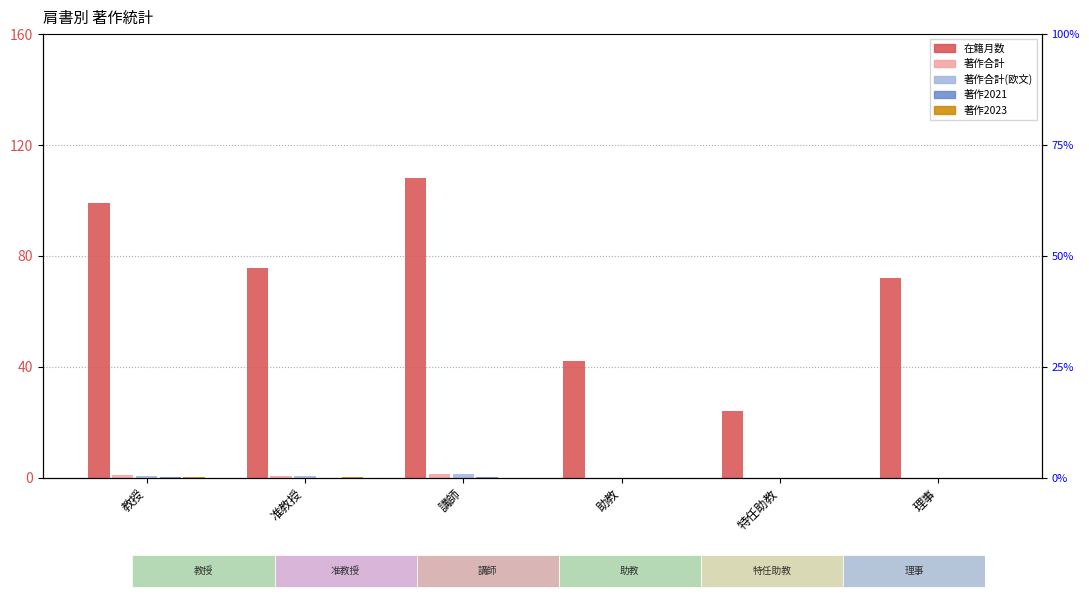

Where is 在籍月数 nearest to the value 66?

理事